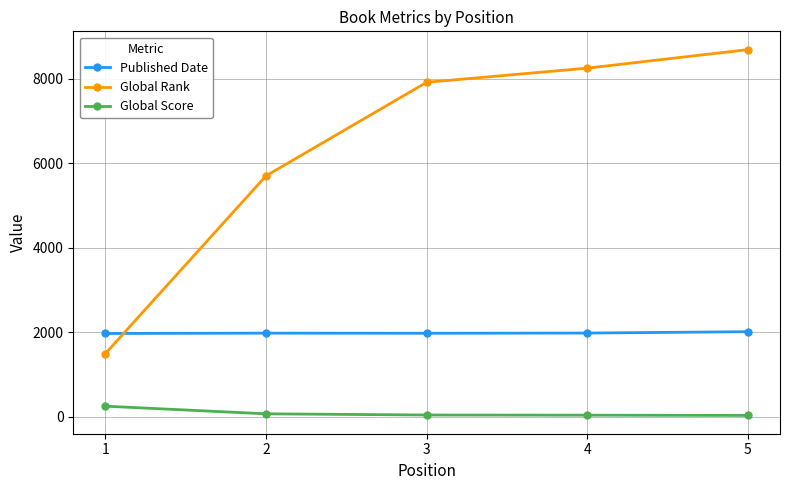

How many intersections are there between Global Rank and Published Date?

1